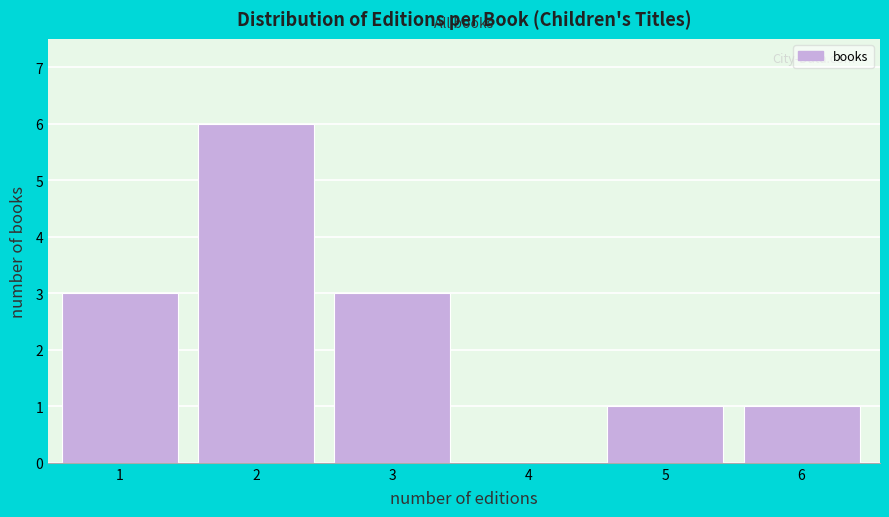

Reading left to right, transcribe all the data shown in this chart.

1=3	2=6	3=3	4=0	5=1	6=1